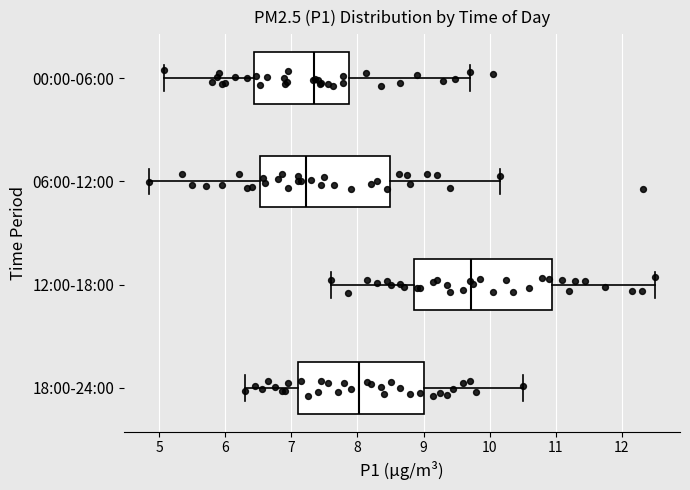

Where does the median line of the box for 00:00-06:00 sit on the x-axis? The values are not printed on the chart, so give them approximately, as read against the axis.

7.3